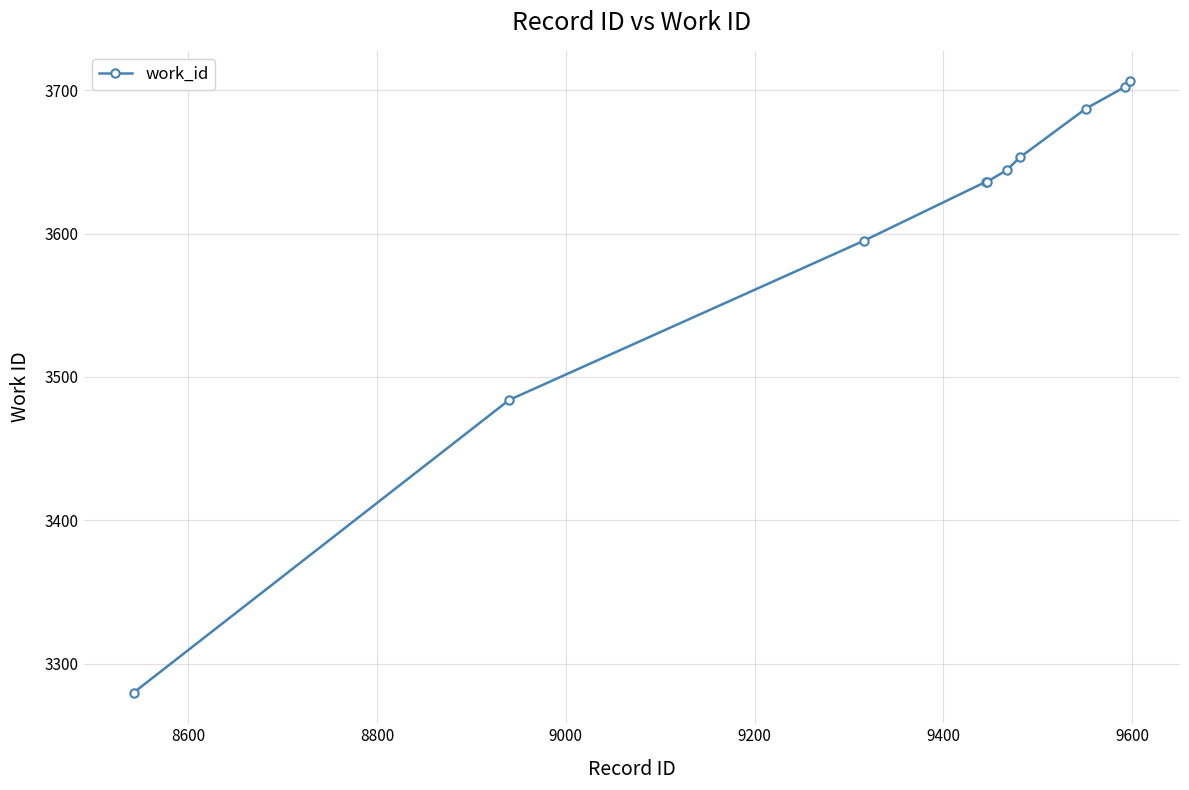

What is the greatest value displayed?

3706